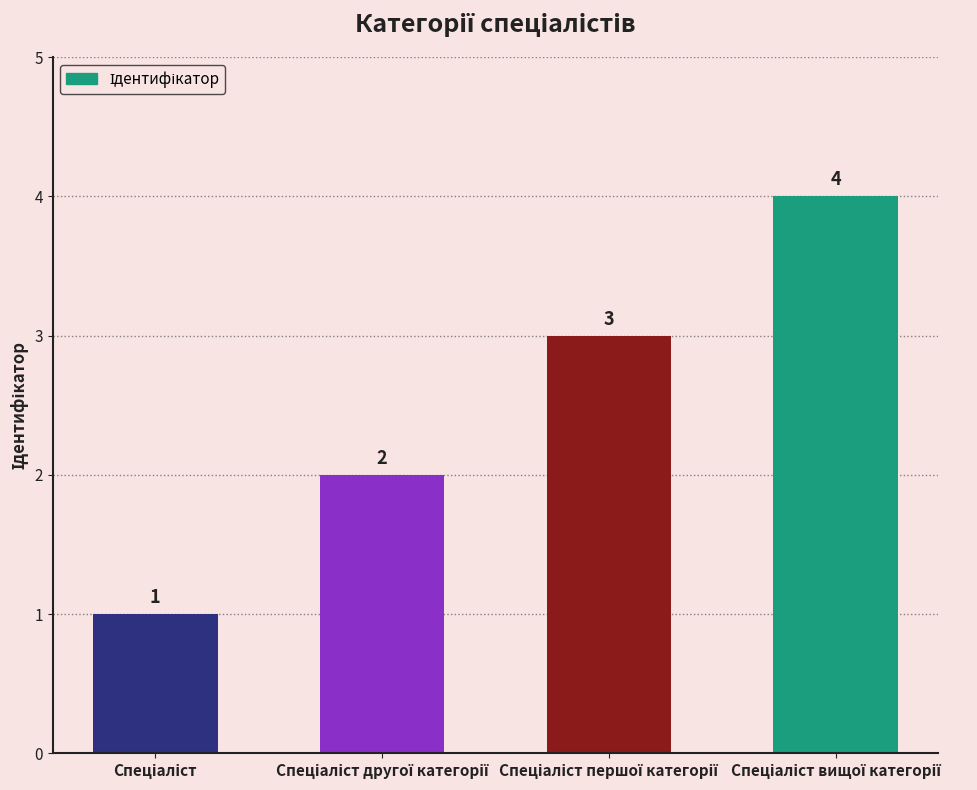

What is the sum of all values?

10